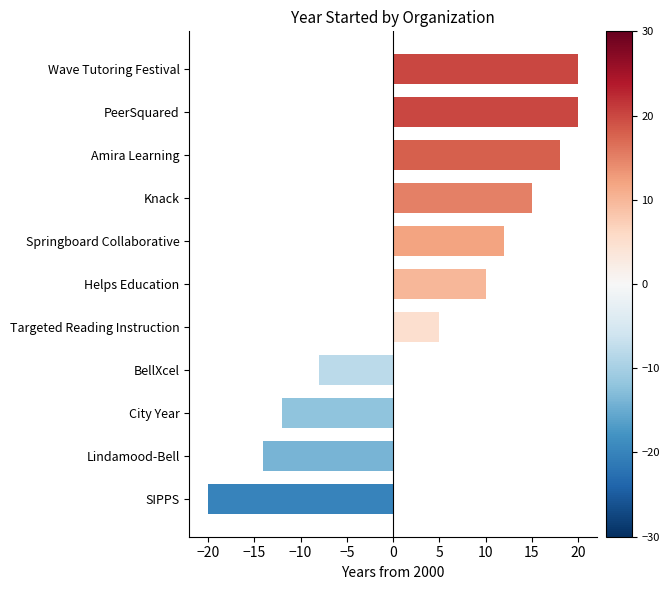

Between Lindamood-Bell and BellXcel, which is larger?

BellXcel